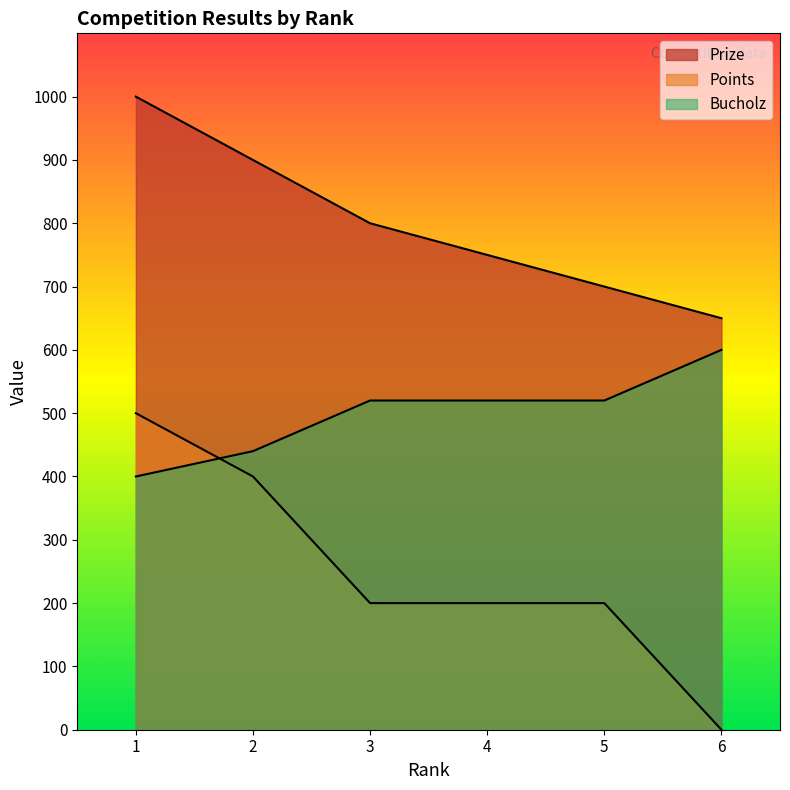

How many categories are shown in the chart?

6